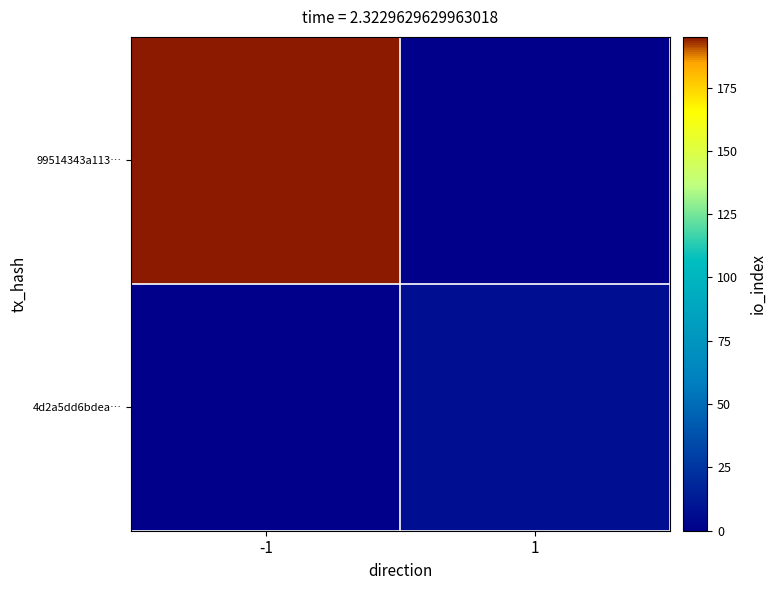

What is the greatest value displayed?

195.0